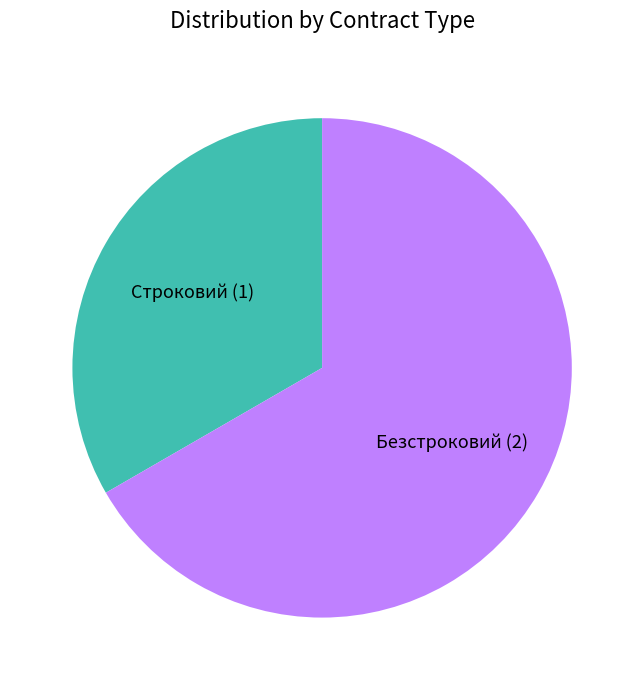

True or false: Безстроковий accounts for 76% of the total.

False